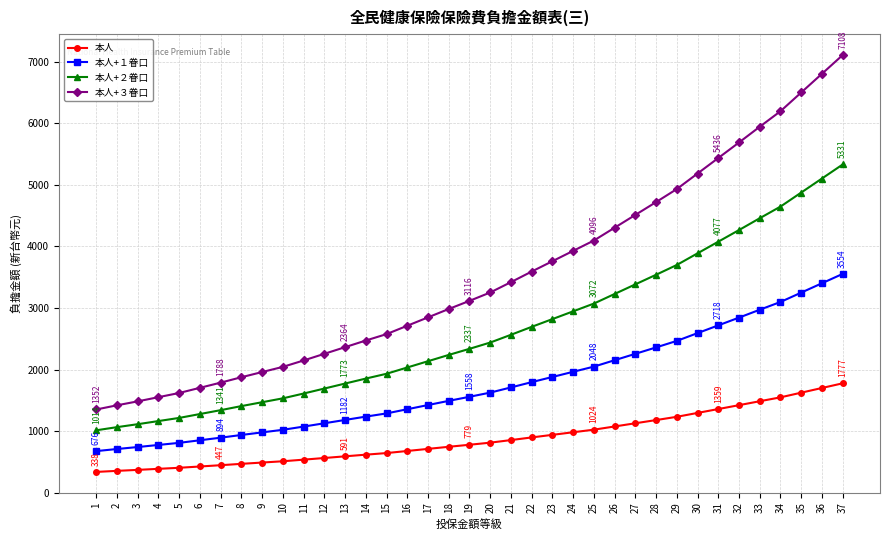

Is the value of 本人 at 21 greater than the value of 本人+１眷口 at 1?

Yes